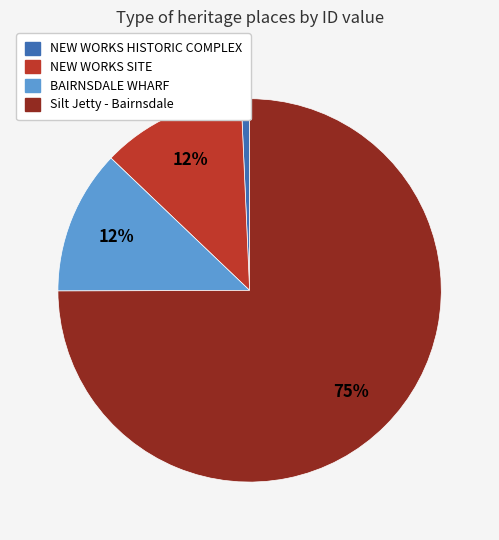

Do BAIRNSDALE WHARF and NEW WORKS SITE together represent more than half of the pie?

No